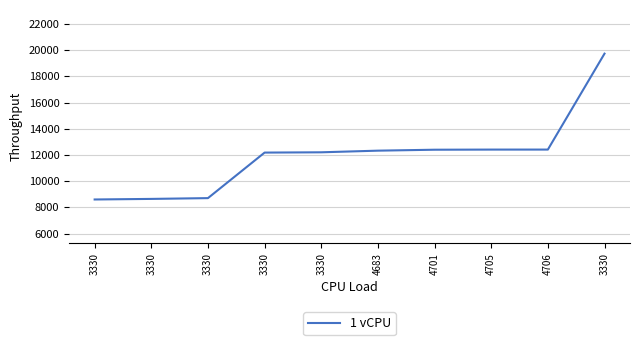

Does the chart display data point markers on the line(s)?

No